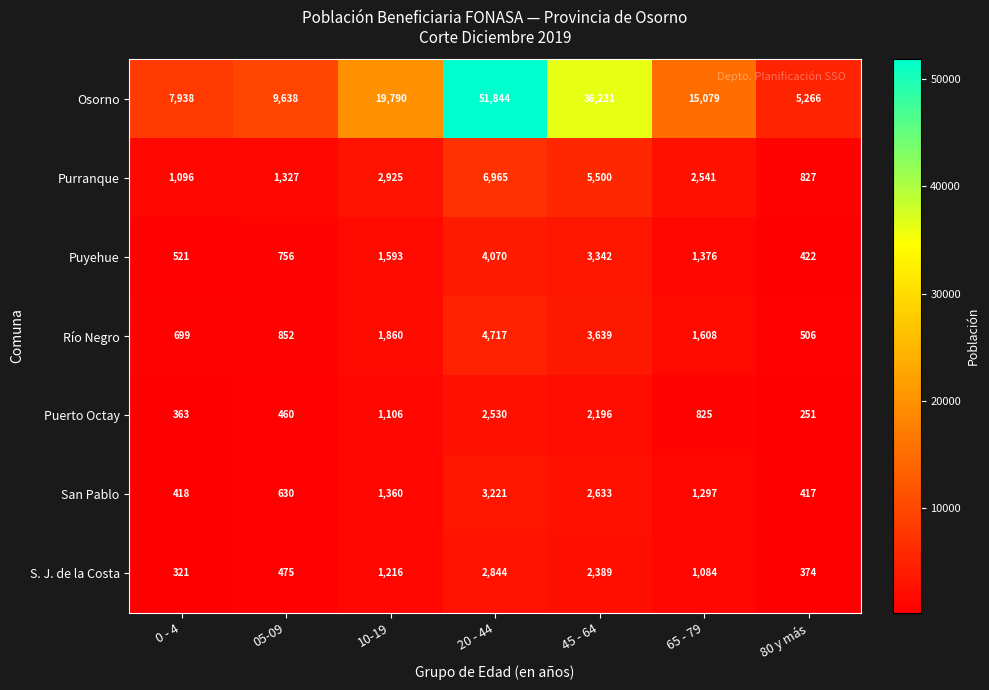

At 65 - 79, list the series in order from largest to smallest.

Osorno, Purranque, Río Negro, Puyehue, San Pablo, S. J. de la Costa, Puerto Octay